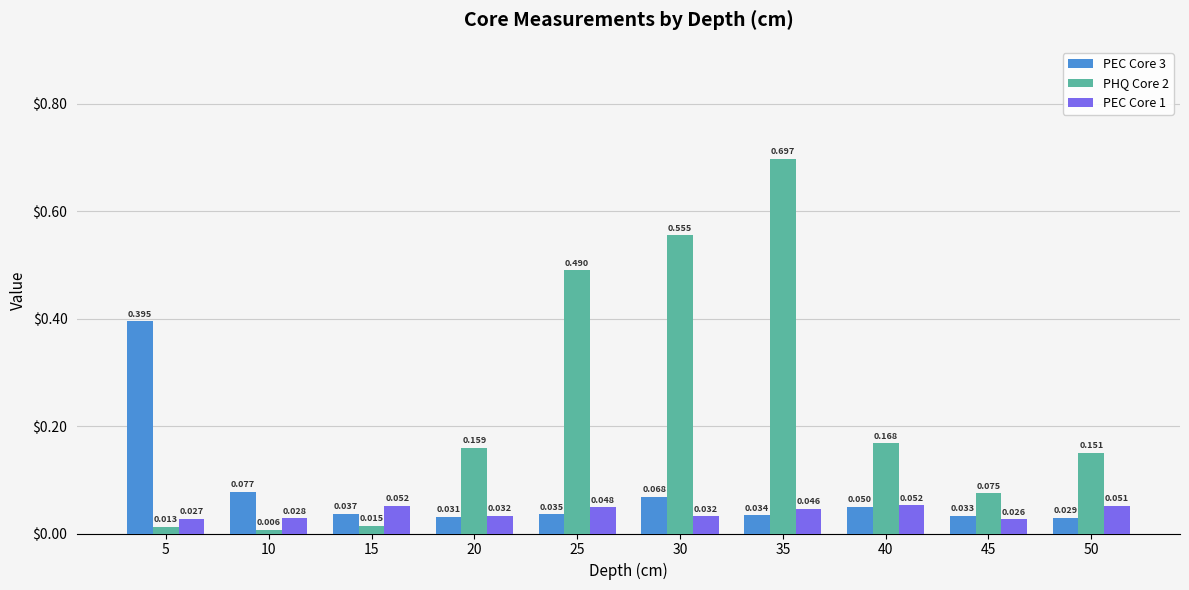

Which series has the largest range (max minus min)?

PHQ Core 2